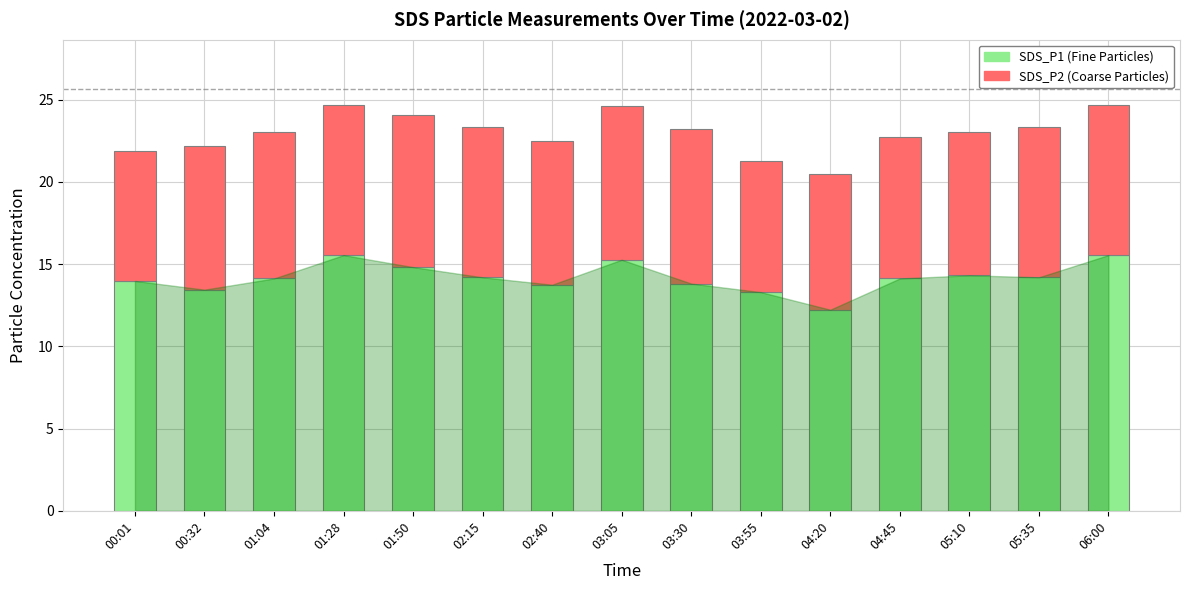

What is the total value across all series at 05:35?

23.3